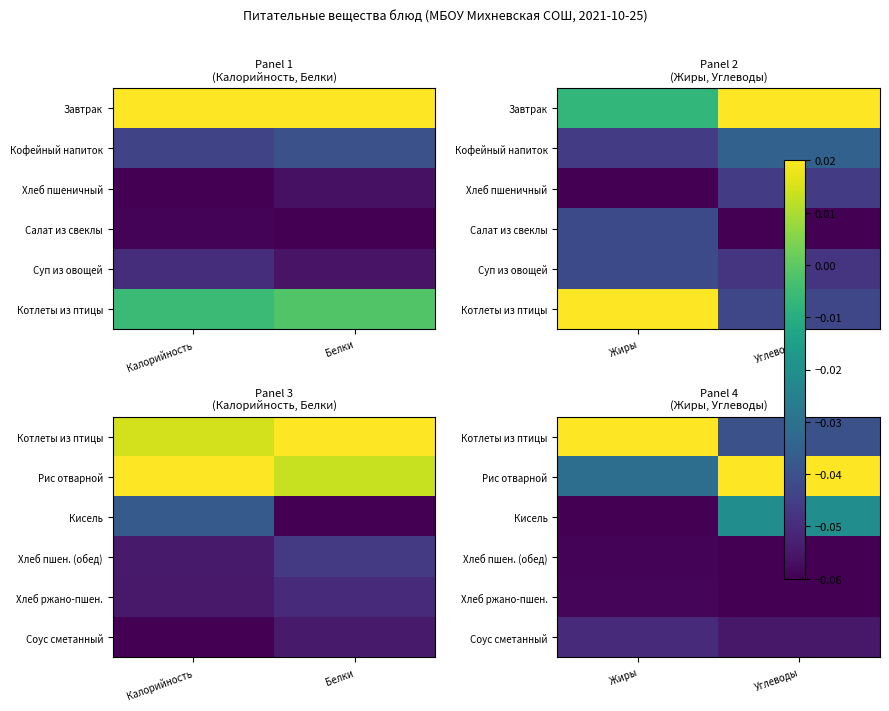

At Углеводы, list the series in order from smallest to largest.

Хлеб пшен. (обед), Хлеб ржано-пшен., Соус сметанный, Котлеты из птицы, Кисель, Рис отварной